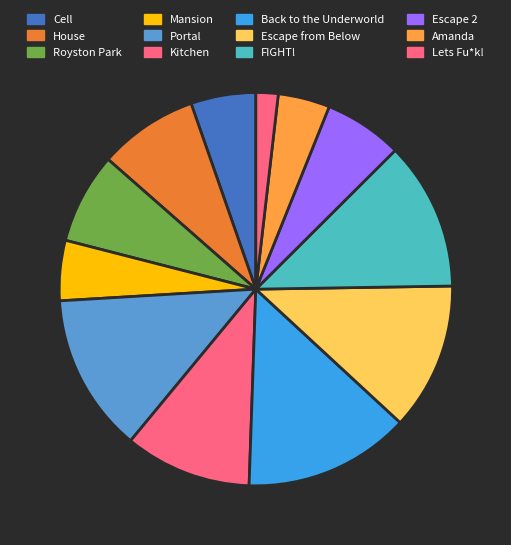

To the nearest percent, what percentage of the pie is Cell?

5%